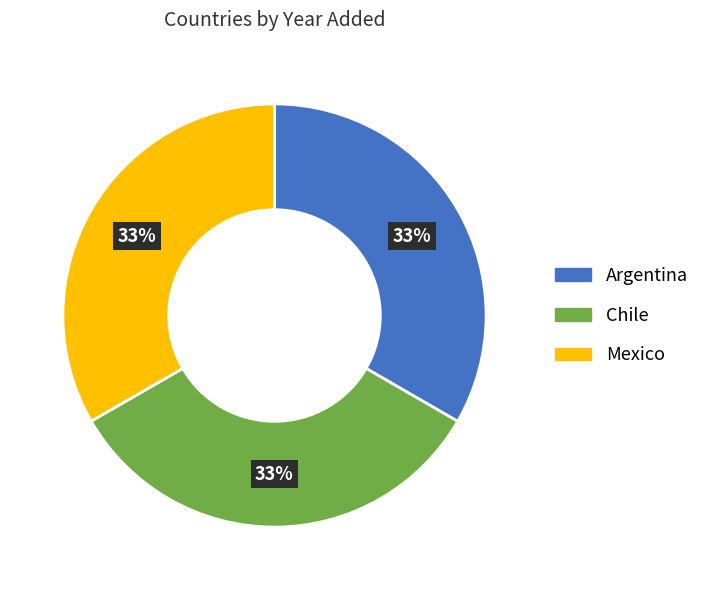

To the nearest percent, what is the average slice percentage?

33%